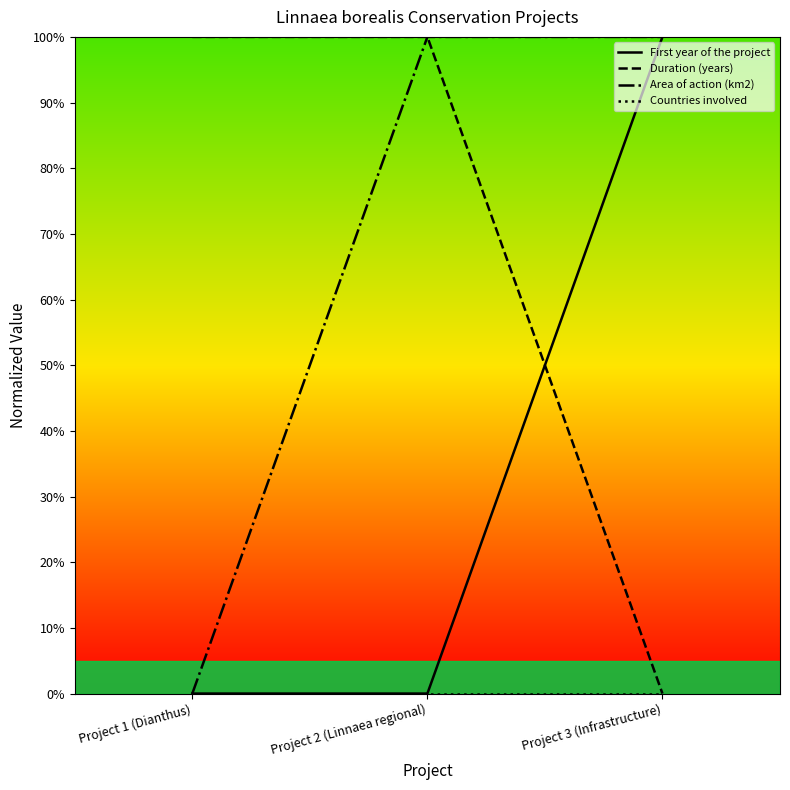

Is this an area chart (filled region under the line)?

No